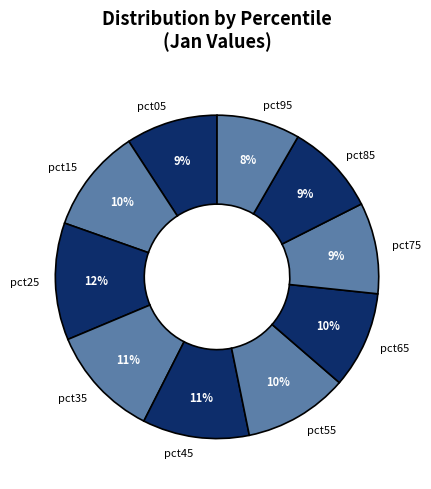

Is there a majority slice in this chart?

No